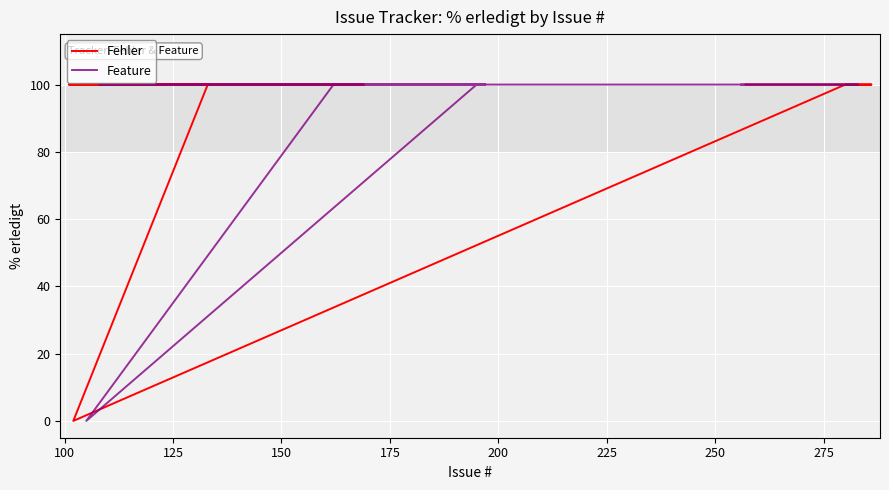

List the series in order of their peak value, lowest first.

Fehler, Feature